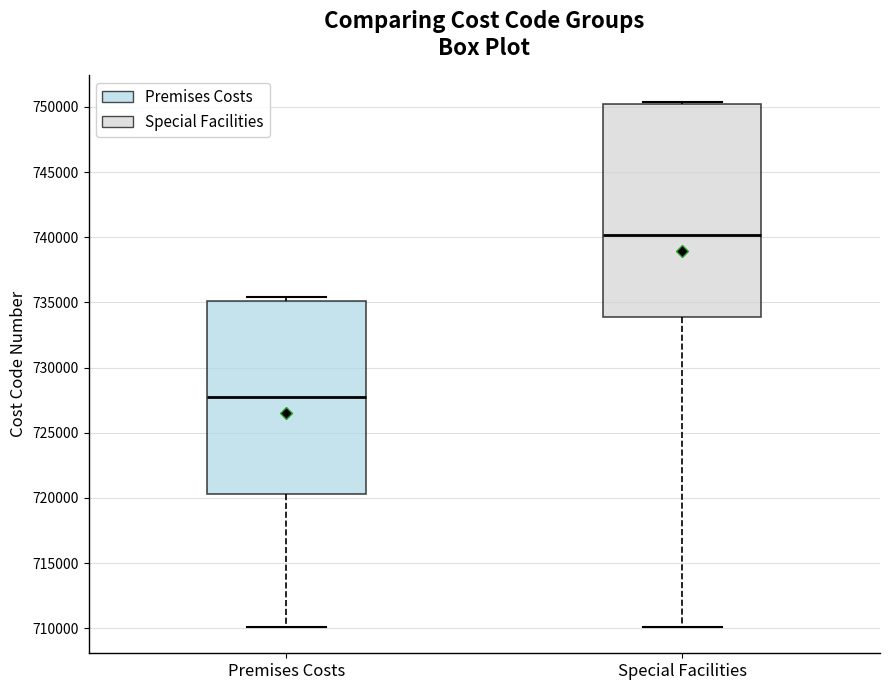

Which box's median line is the lowest?

Premises Costs